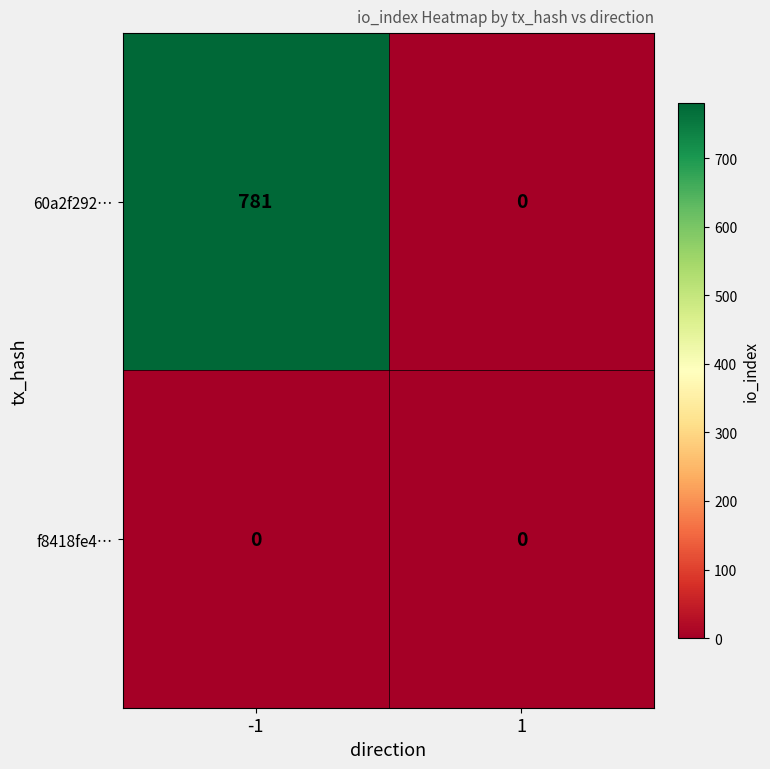

List the series in order of their overall mean, highest first.

60a2f292…, f8418fe4…